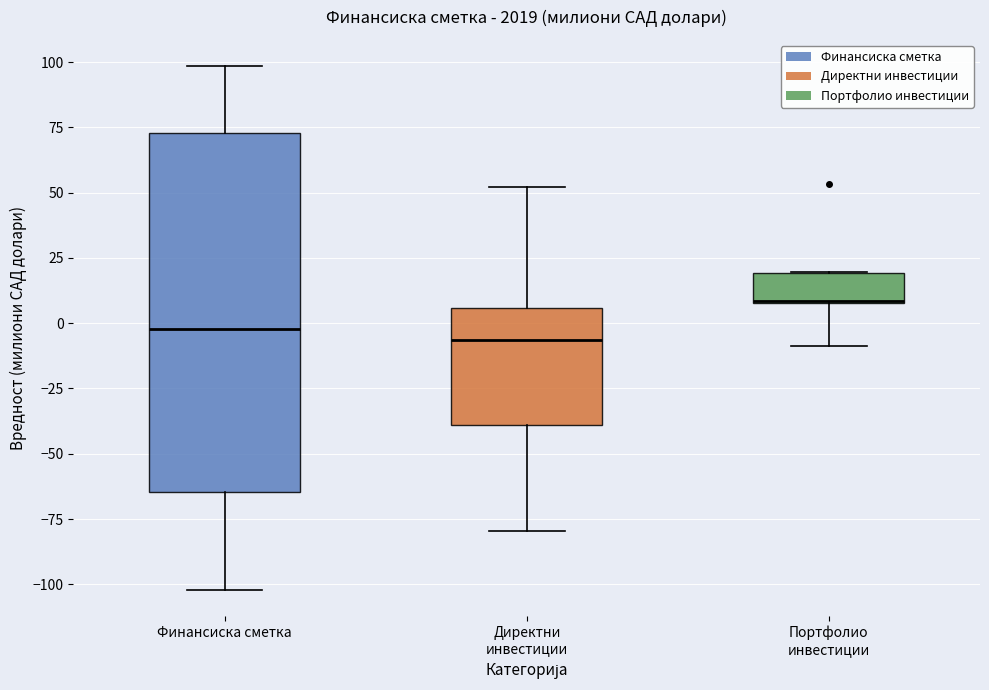

Where does the upper whisker of the box for Директни инвестиции end on the y-axis? The values are not printed on the chart, so give them approximately, as read against the axis.

50